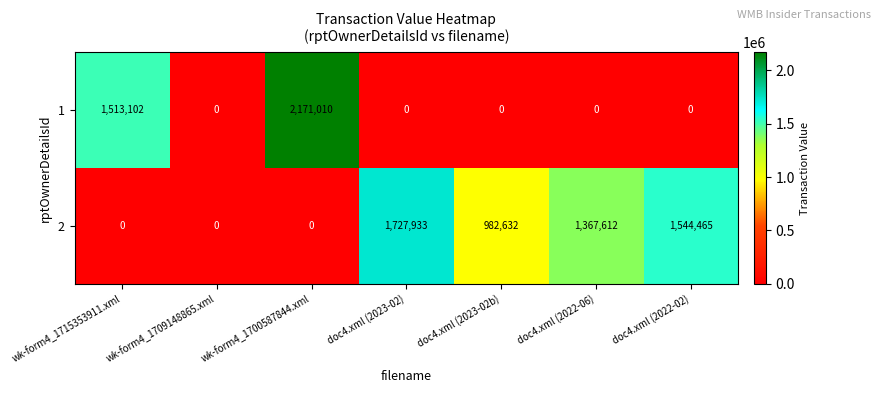

At wk-form4_1700587844.xml, list the series in order from smallest to largest.

2, 1